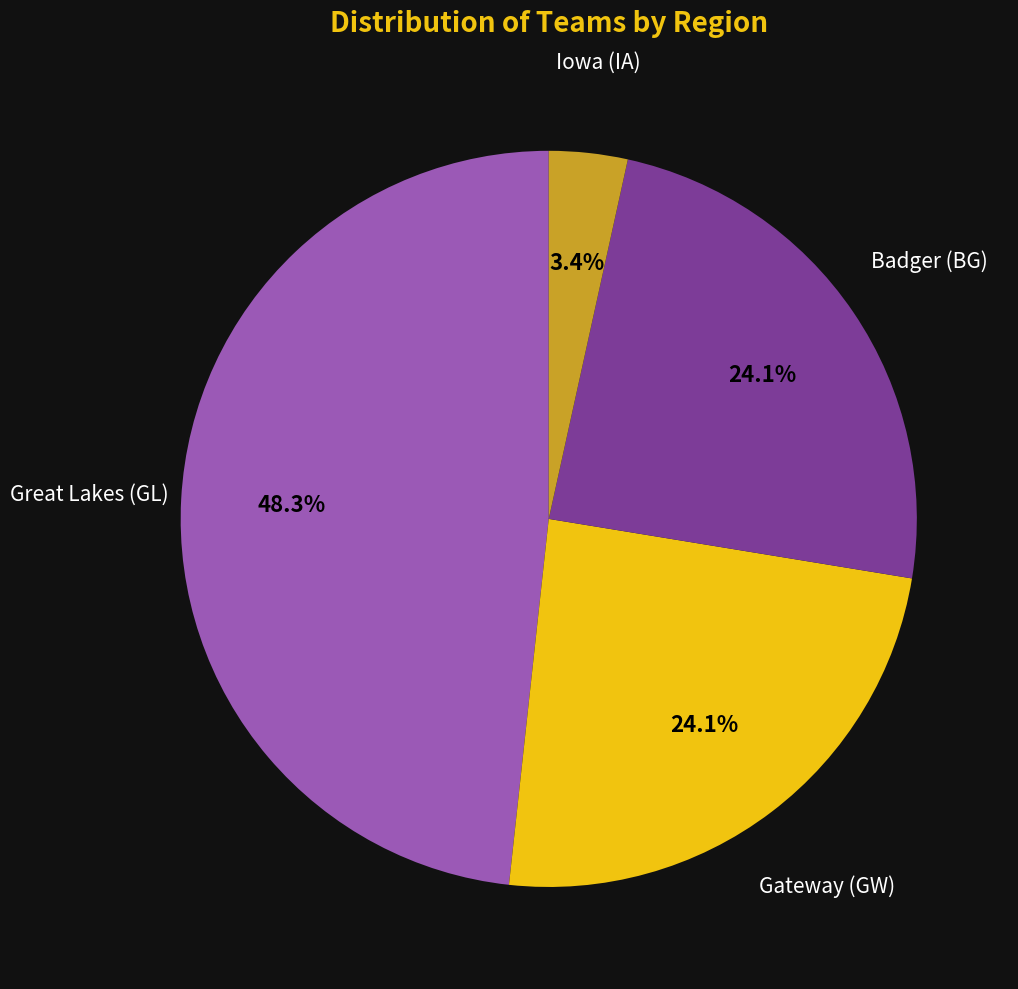

Does Great Lakes (GL) account for over 50% of the chart?

No